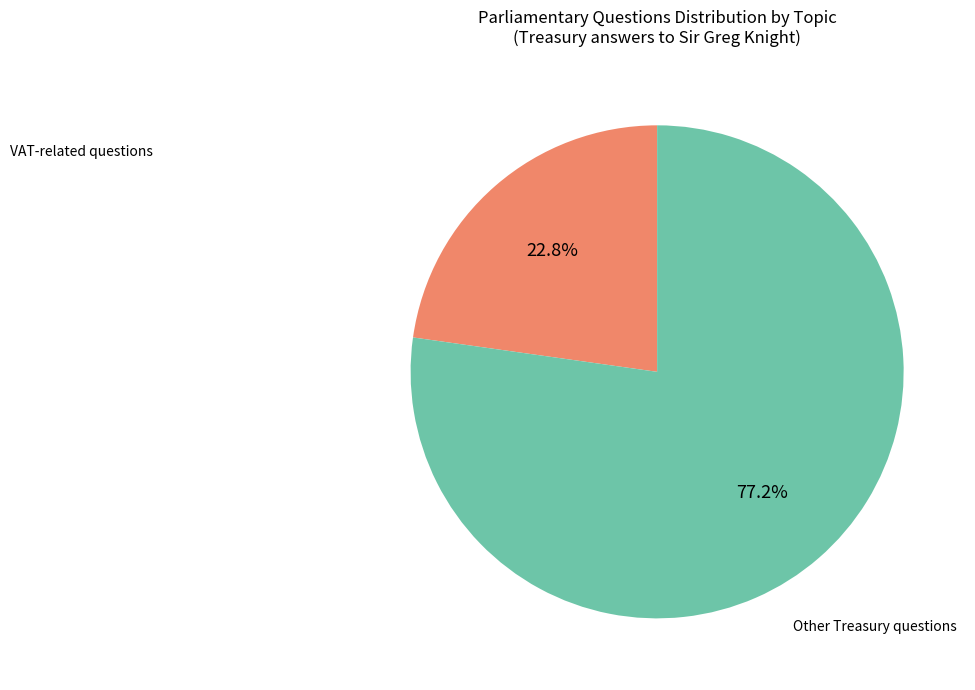

Approximately how many times larger is the value at Other Treasury questions compared to VAT-related questions?

3.4